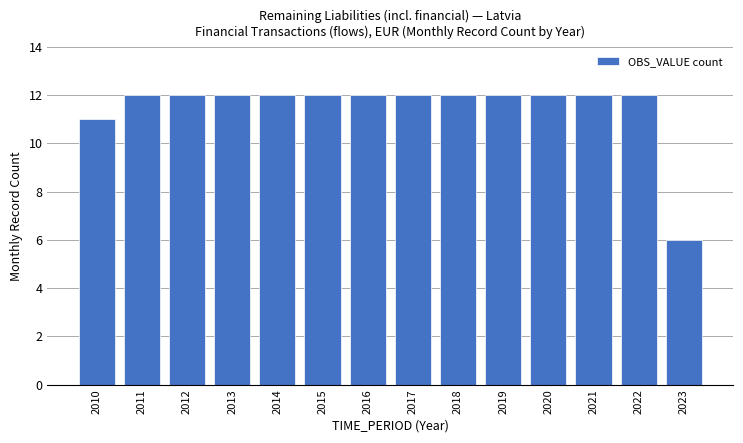

Reading left to right, list all the values displayed in this chart.

11	12	12	12	12	12	12	12	12	12	12	12	12	6